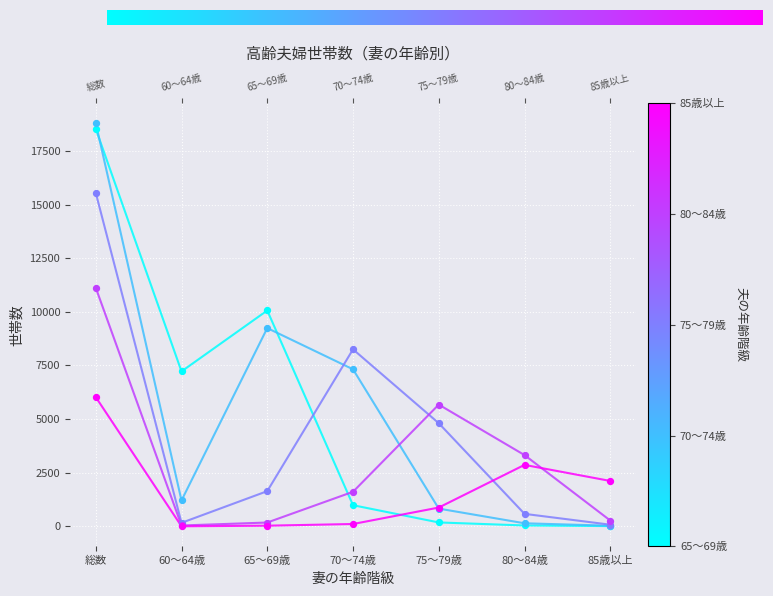

What are all the series names shown in the legend?

65～69歳, 70～74歳, 75～79歳, 80～84歳, 85歳以上